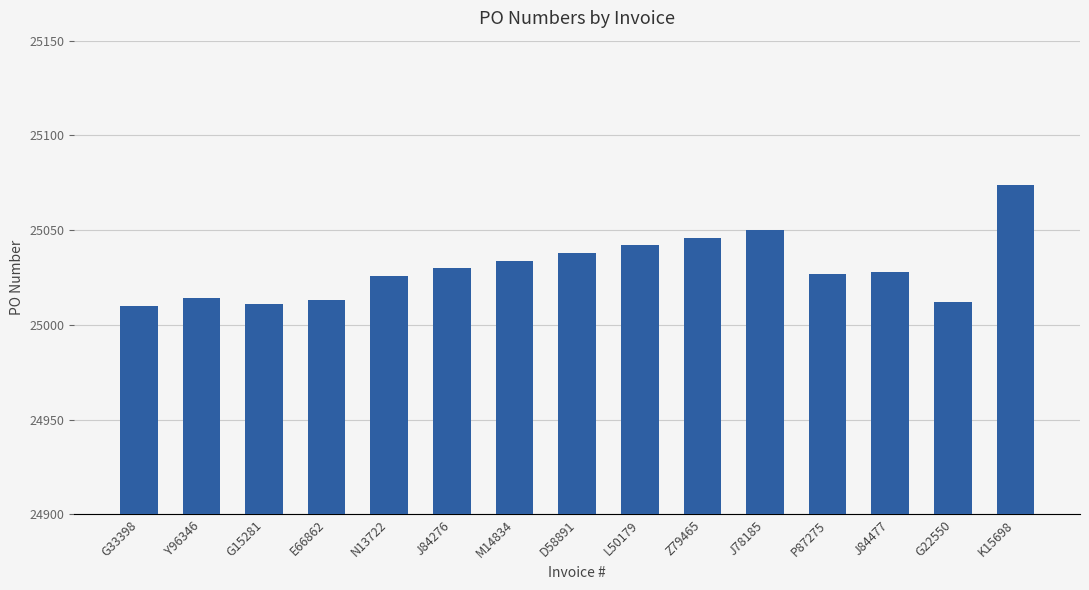

Reading left to right, what are all the values shown in this chart?

25010	25014	25011	25013	25026	25030	25034	25038	25042	25046	25050	25027	25028	25012	25074